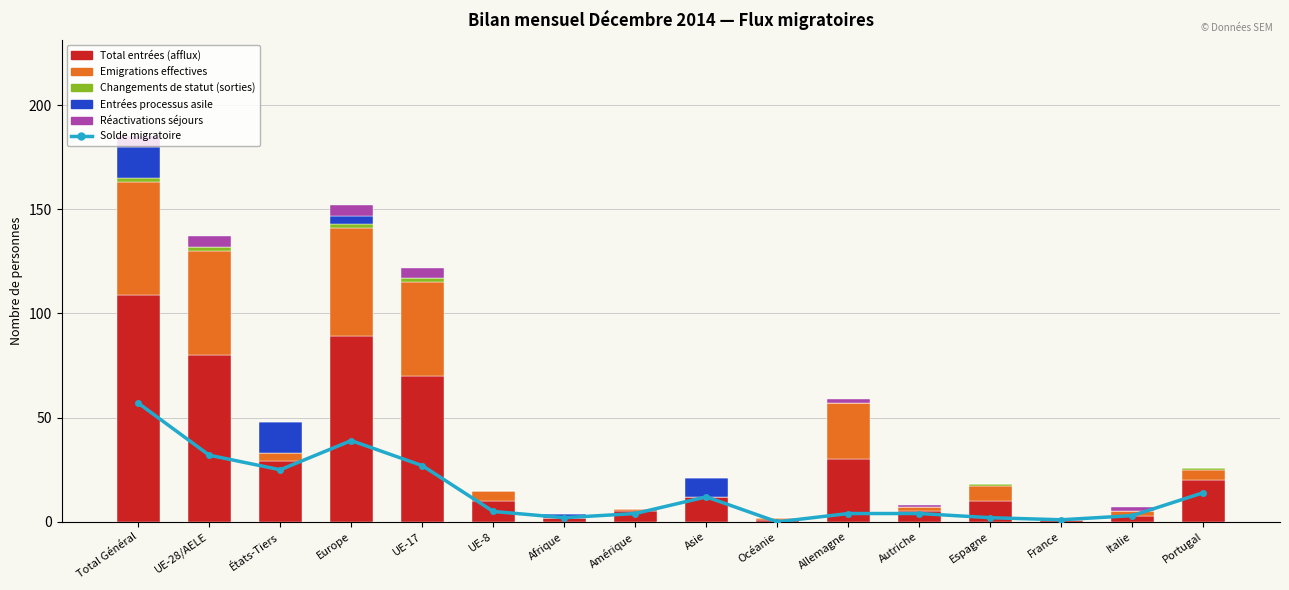

What is the spread (max minus min) of values at France?

1